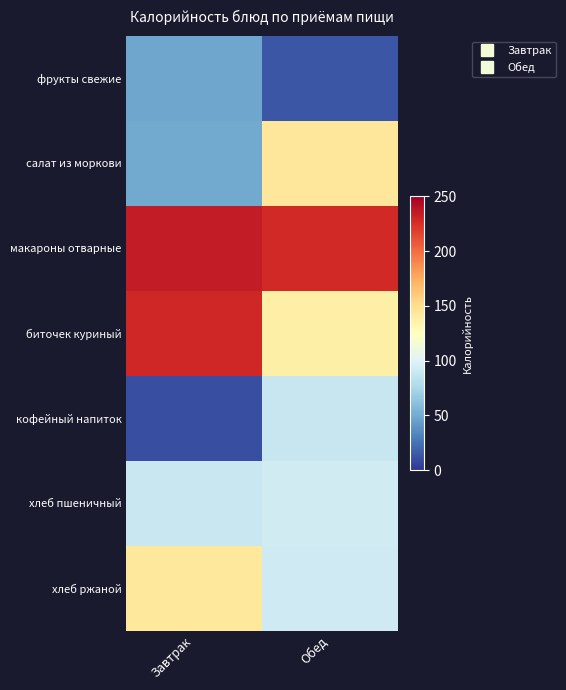

Reading right to left, what are all the values shown in this chart?

фрукты свежие: Обед=13.2	Завтрак=47.0
салат из моркови: Обед=144.0	Завтрак=49.0
макароны отварные: Обед=228.0	Завтрак=234.4
биточек куриный: Обед=137.2	Завтрак=228.8
кофейный напиток: Обед=88.2	Завтрак=10.6
хлеб пшеничный: Обед=93.5	Завтрак=89.1
хлеб ржаной: Обед=92.0	Завтрак=143.0